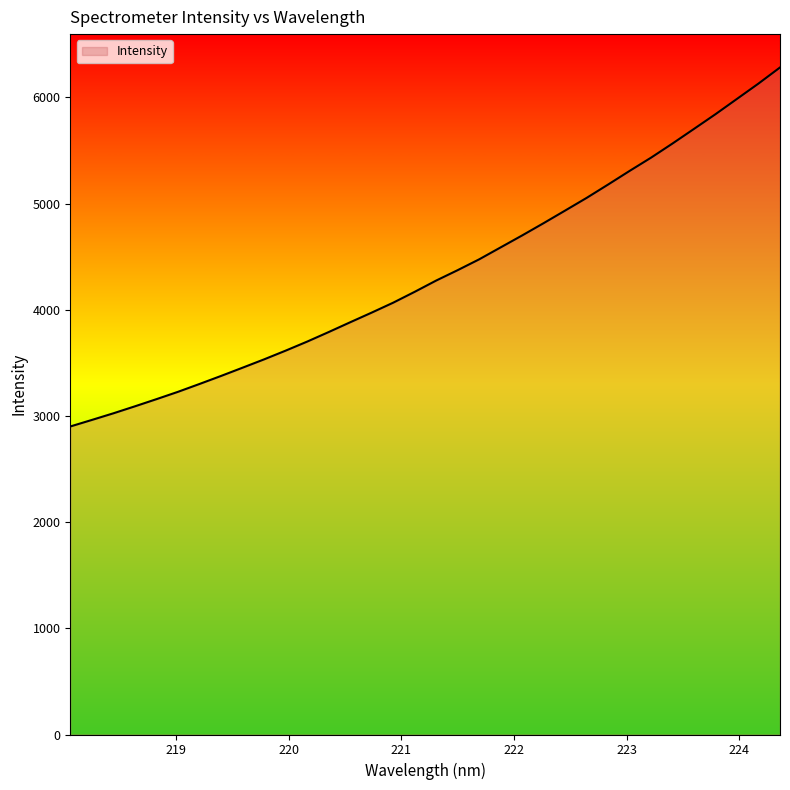

What is the difference between the maximum and minimum values?

3381.6